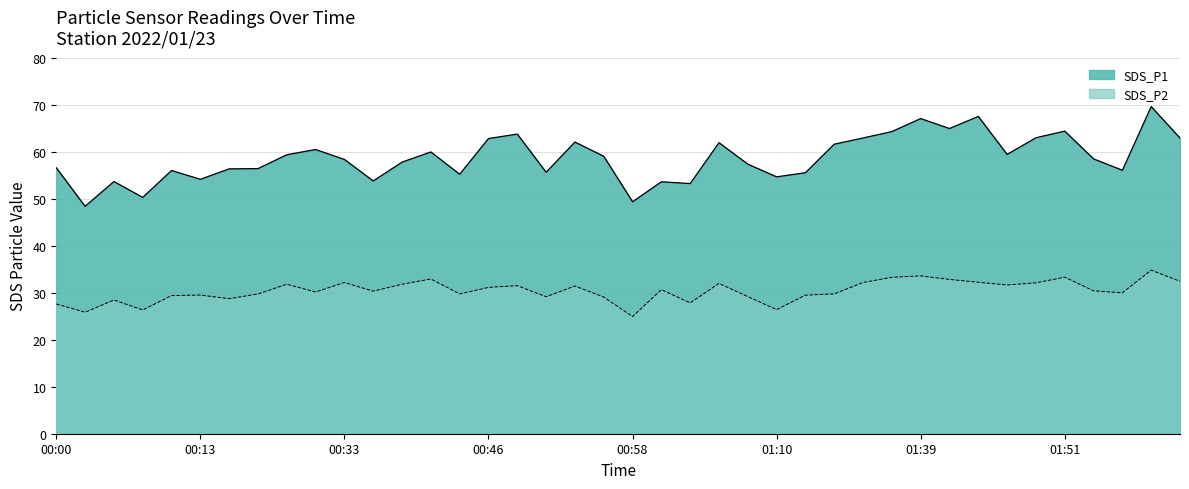

At which category is the sum across all series the highest?

02:03